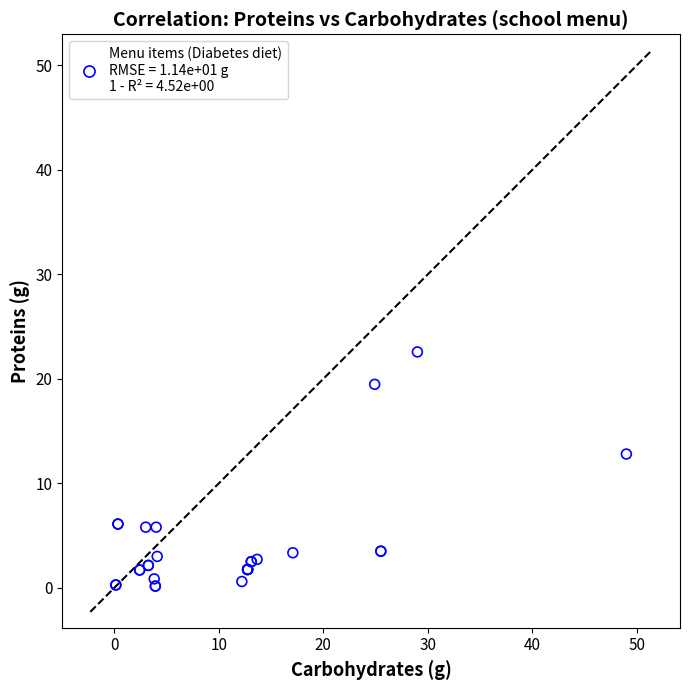

What Y value in the scatter plot is closest to 11?

12.8